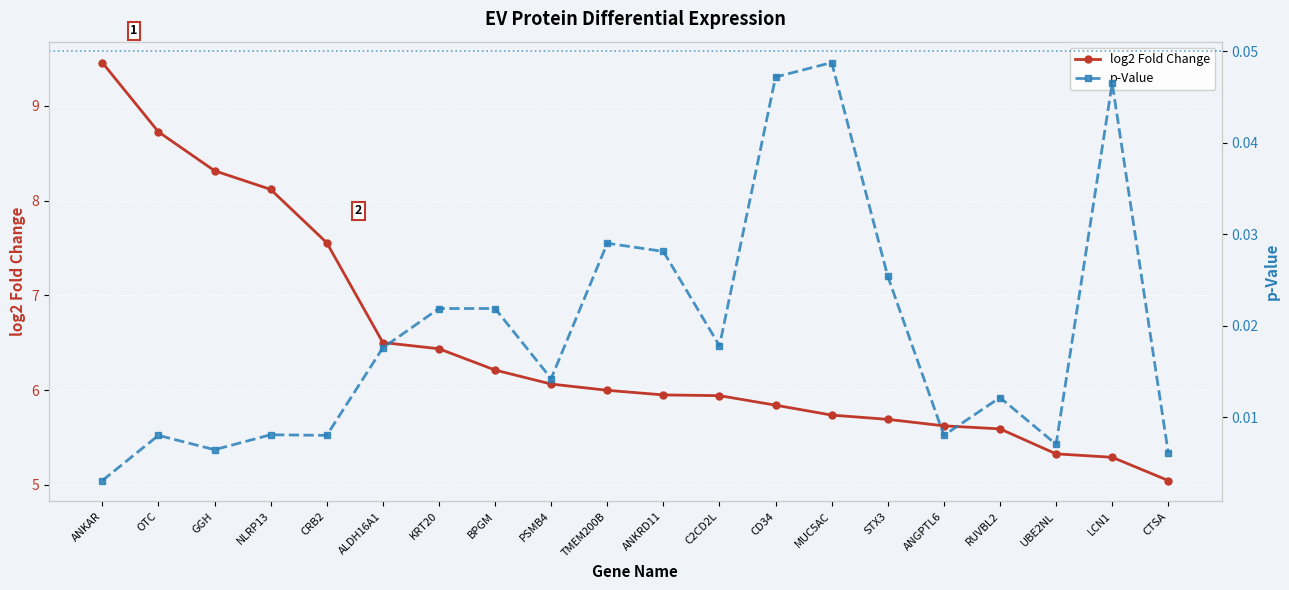

Is it true that p-Value equals 0.0 at LCN1?

True